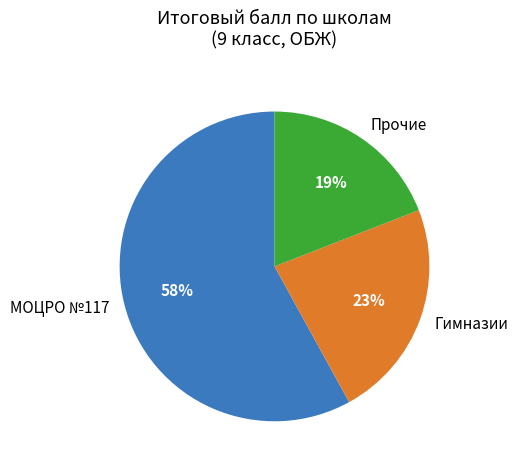

To the nearest percent, what is the difference between the largest and smallest slice percentages?

39%